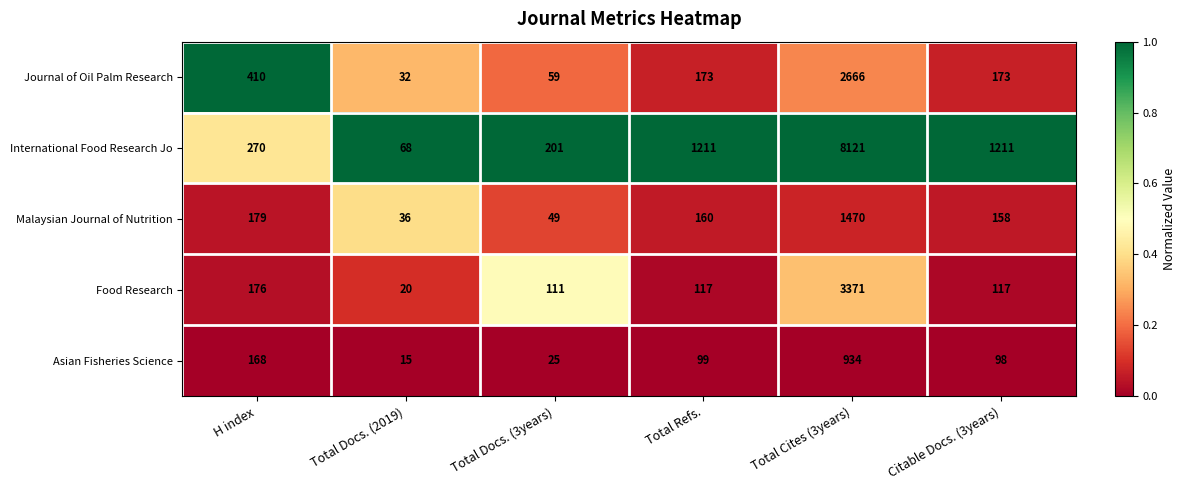

What is the total value across all series at Total Cites (3years)?

16562